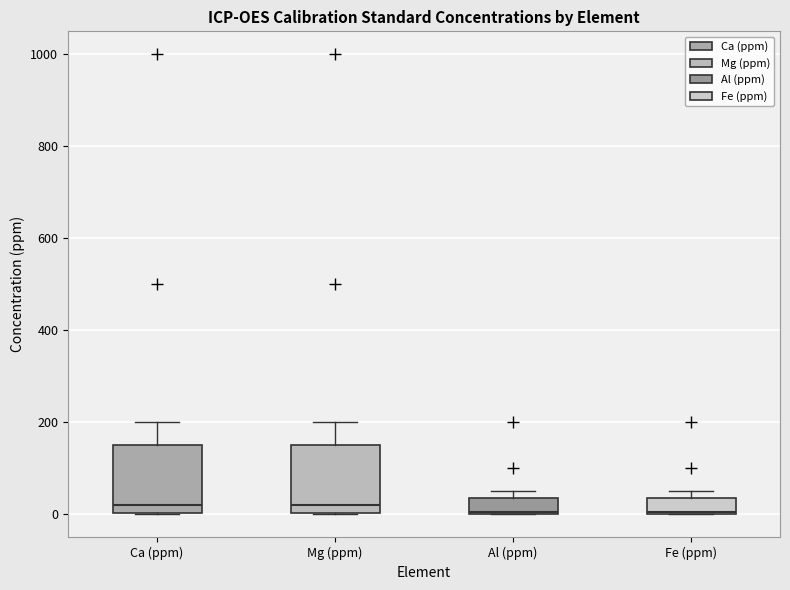

Where does the upper whisker of the box for Mg (ppm) end on the y-axis? The values are not printed on the chart, so give them approximately, as read against the axis.

200